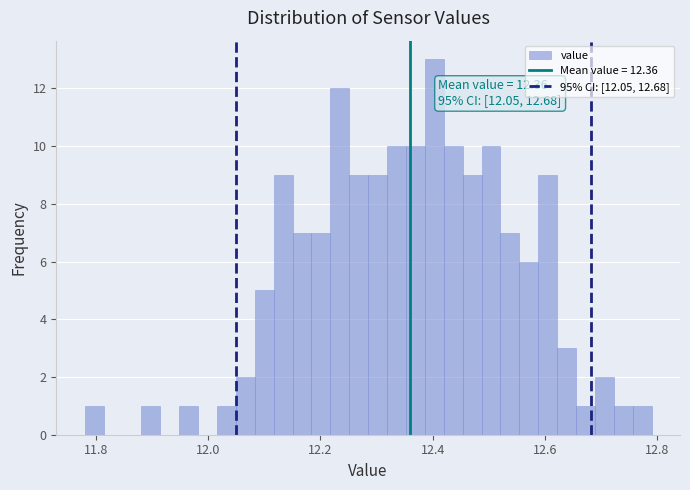

Read against the x-axis, roughly where is the centre of the tallest bar?

12.40